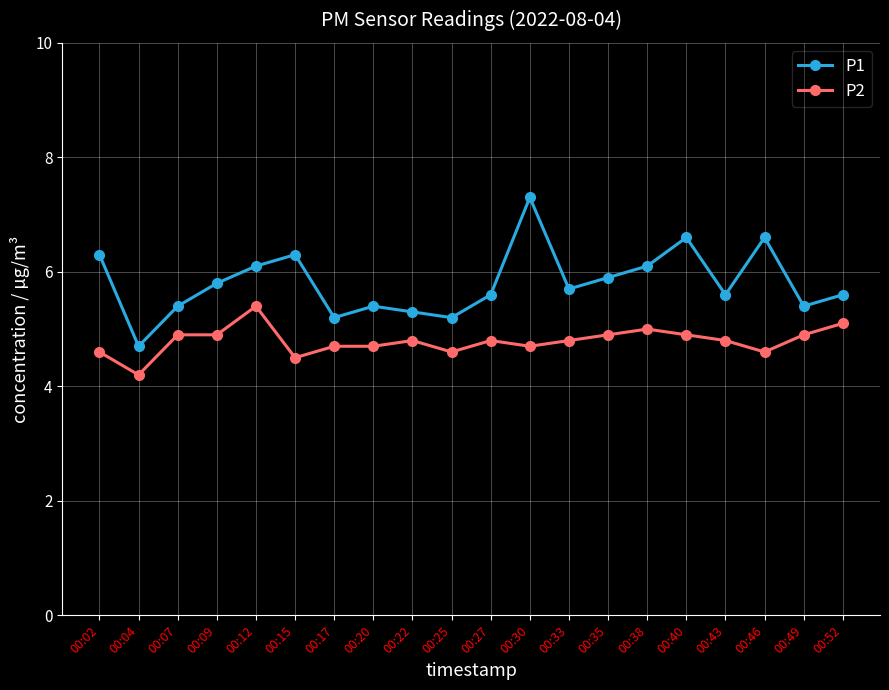

What are all the series names shown in the legend?

P1, P2